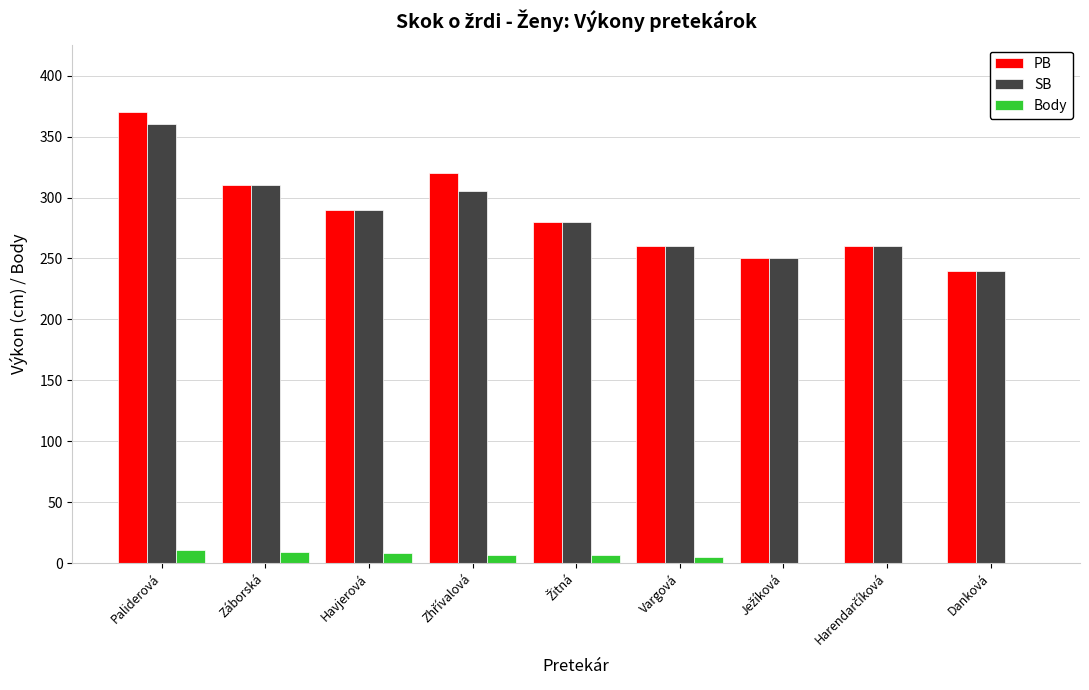

Is the value of SB at Havjerová greater than the value of PB at Záborská?

No